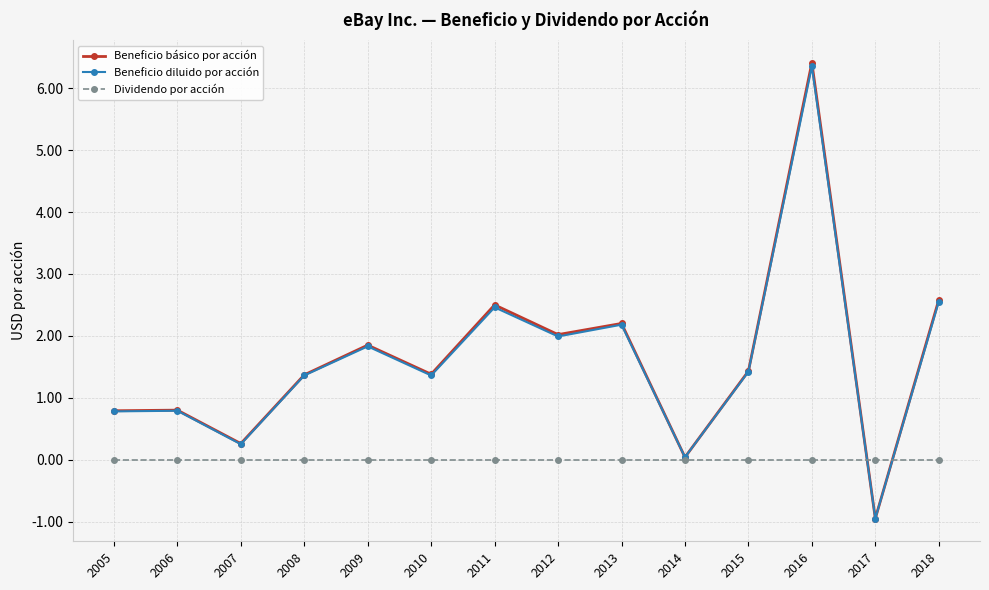

Is the value of Dividendo por acción at 2008 greater than the value of Beneficio diluido por acción at 2010?

No